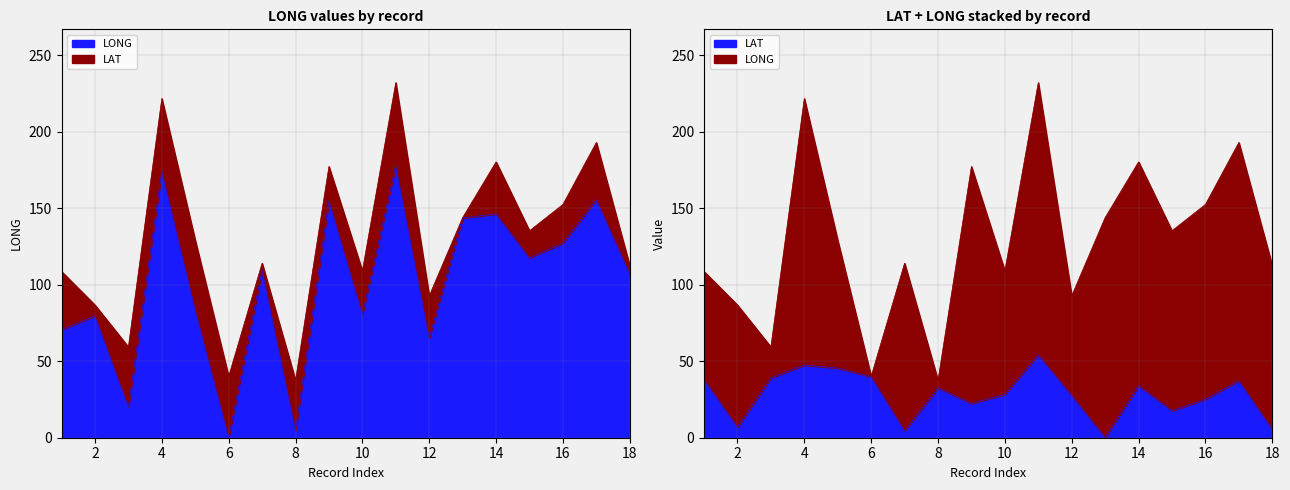

How many lines are shown in the chart?

2